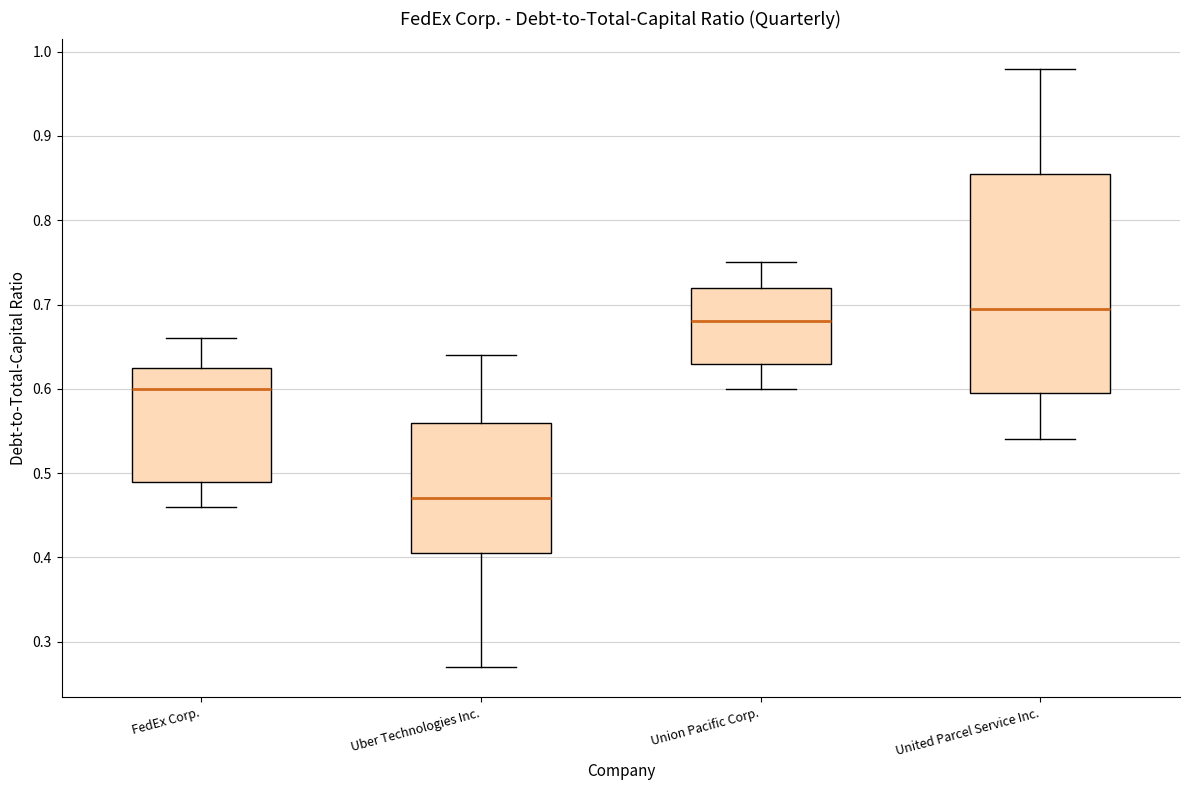

Comparing the boxes themselves (not the whiskers), which one is the tallest?

United Parcel Service Inc.